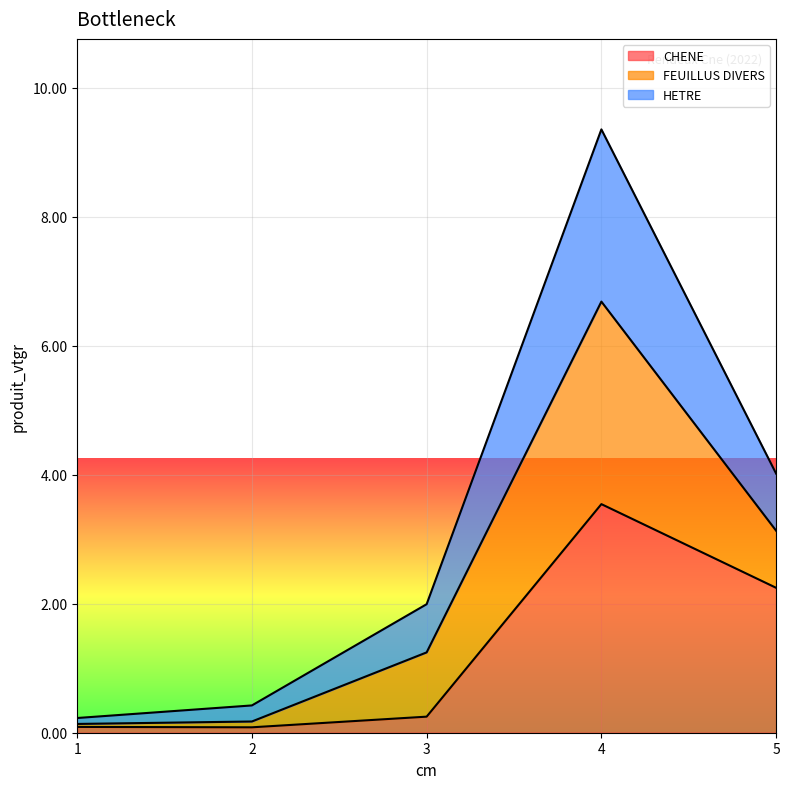

How many interior local valleys does the CHENE series have?

1